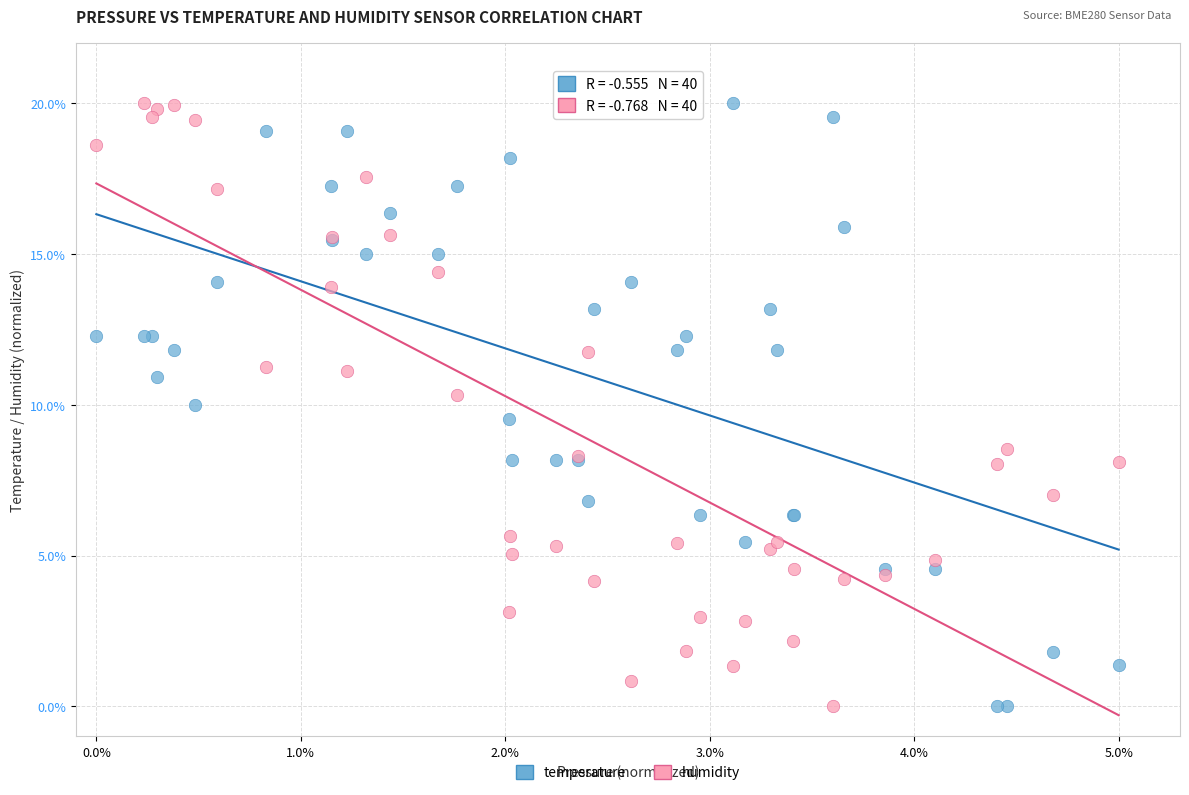

What are all the series names shown in the legend?

temperature, humidity